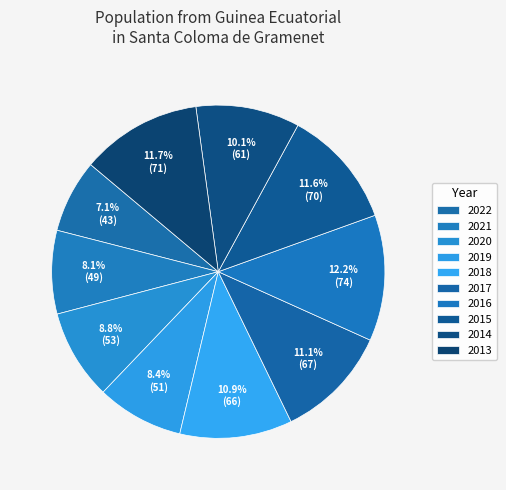

Count the number of slices in the pie.

10